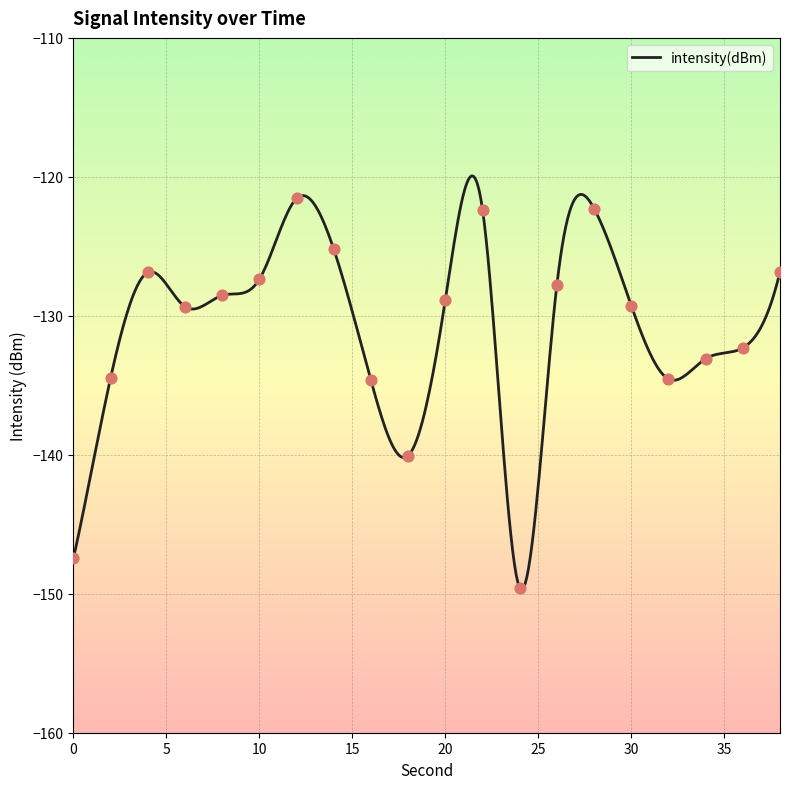

What is the difference between the maximum and minimum values?

29.8